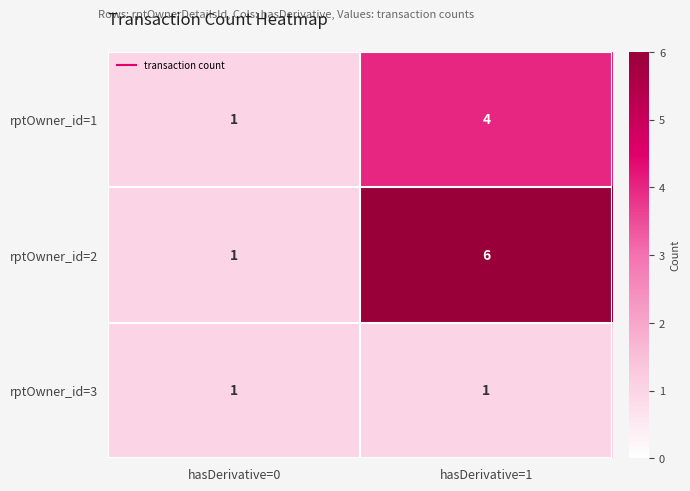

At which label is rptOwner_id=2 closest to 3?

hasDerivative=0